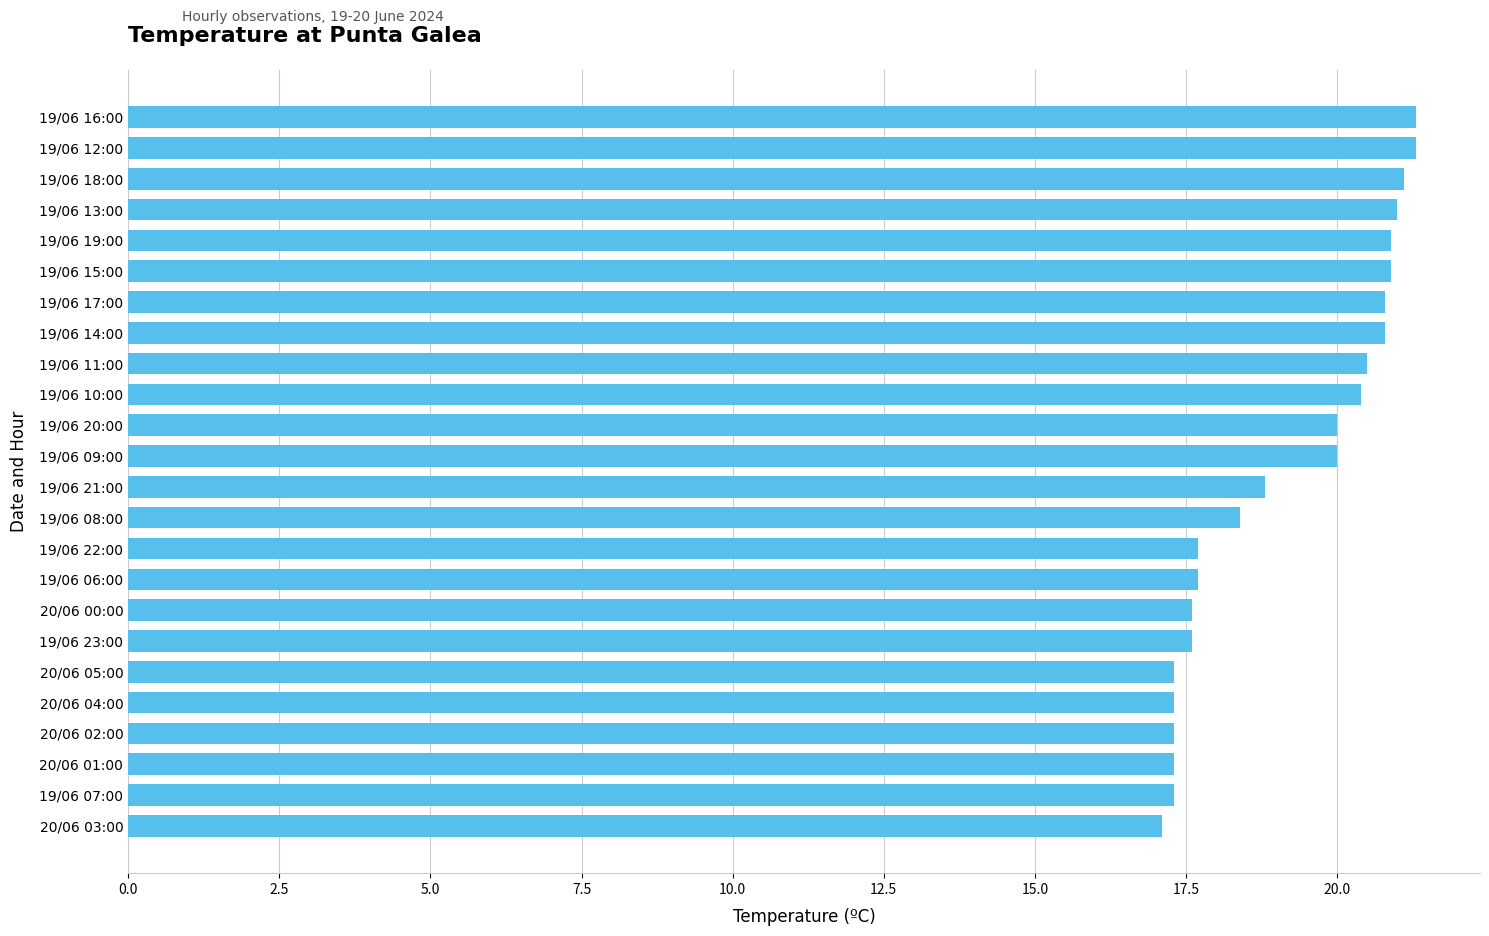

What is the label of the 3rd bar from the bottom?

20/06 01:00